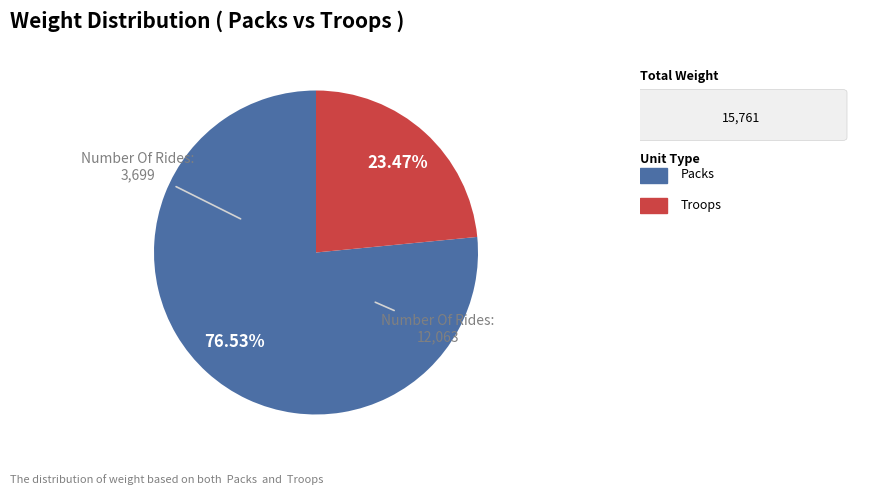

How many segments does this pie chart have?

2